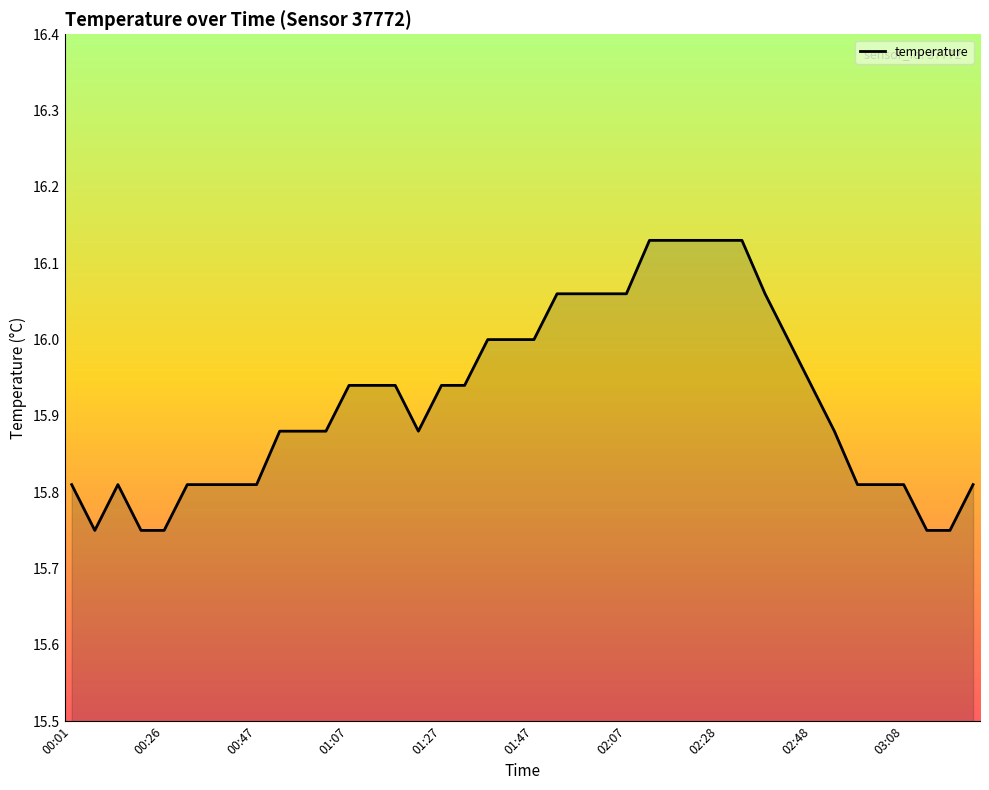

How many series are shown in this chart?

1